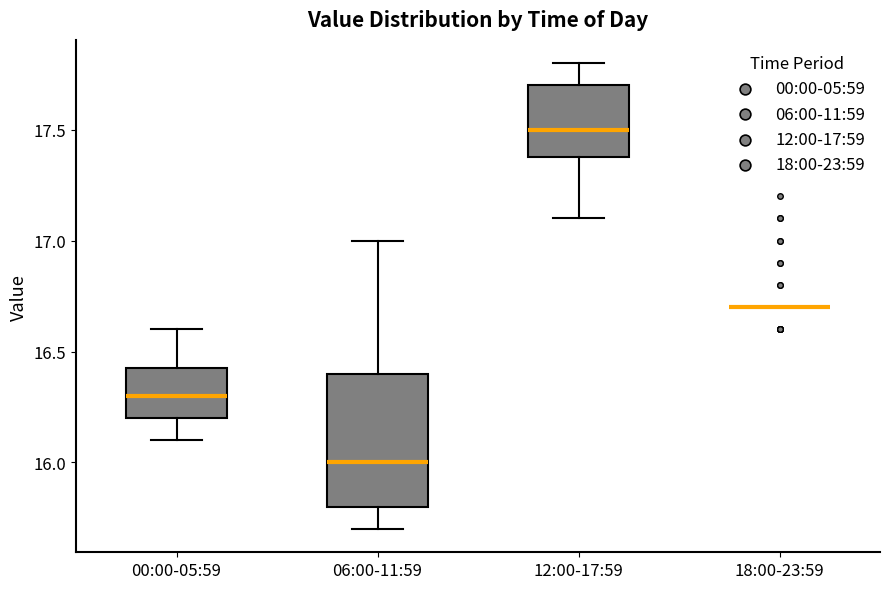

Reading left to right, transcribe this box plot: for each box, give where its median line is, the range the box spans, and where its two whiskers end, as read against the y-axis. The values are not printed on the chart, so give them approximately, as read against the axis.

00:00-05:59: median 16.30, box 16.20 to 16.45, whiskers 16.10 to 16.60
06:00-11:59: median 16.00, box 15.80 to 16.40, whiskers 15.70 to 17.00
12:00-17:59: median 17.50, box 17.40 to 17.70, whiskers 17.10 to 17.80
18:00-23:59: box collapsed to a line at 16.70, whiskers 16.70 to 16.70